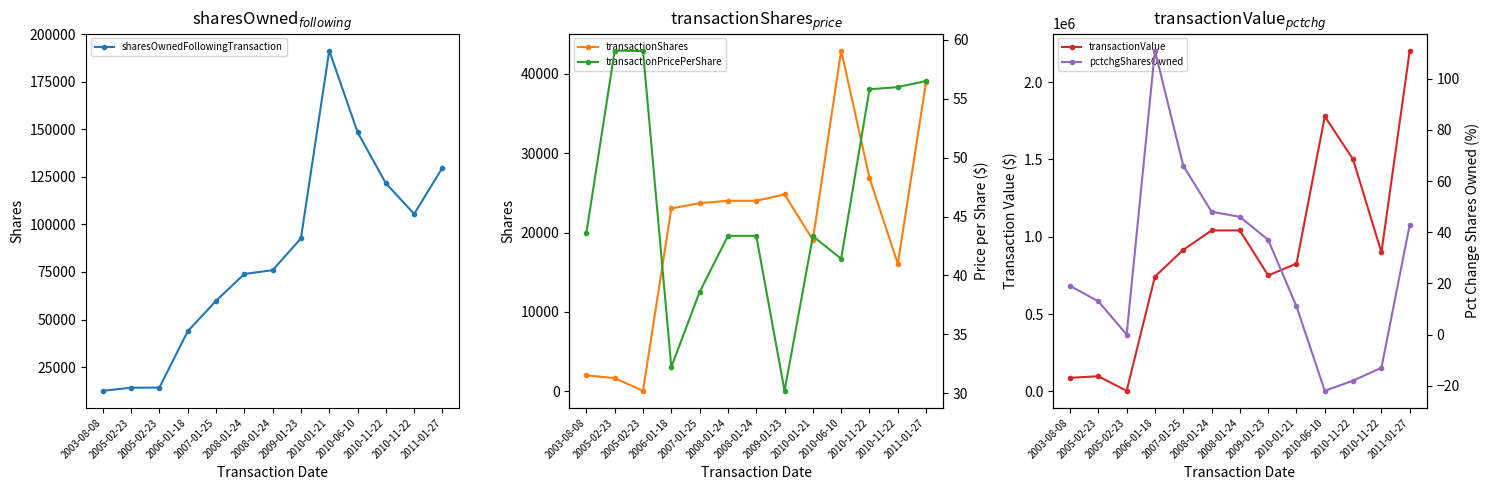

What is the difference between the maximum and minimum values in the sharesOwnedFollowingTransaction series?

178877